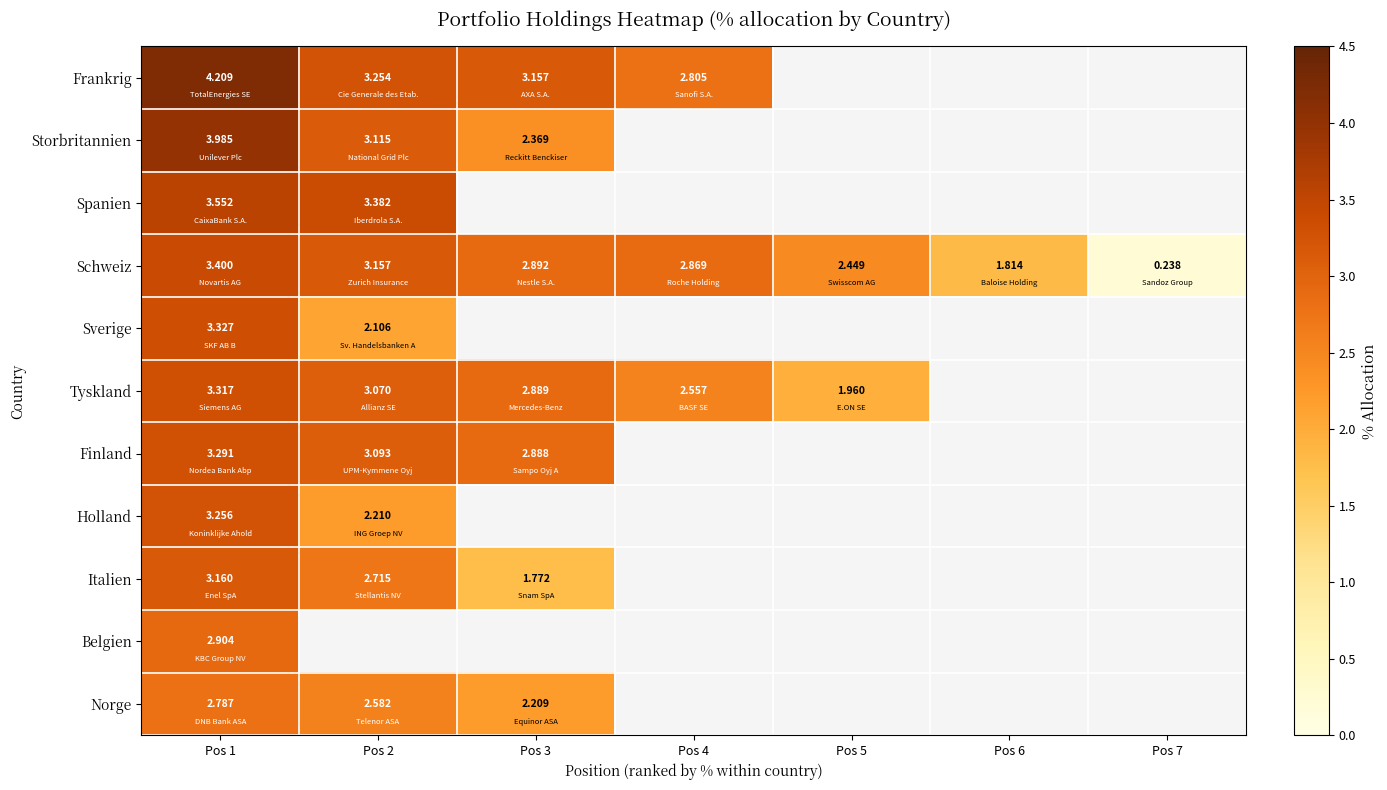

At Pos 1, list the series in order from smallest to largest.

Norge, Belgien, Italien, Holland, Finland, Tyskland, Sverige, Schweiz, Spanien, Storbritannien, Frankrig